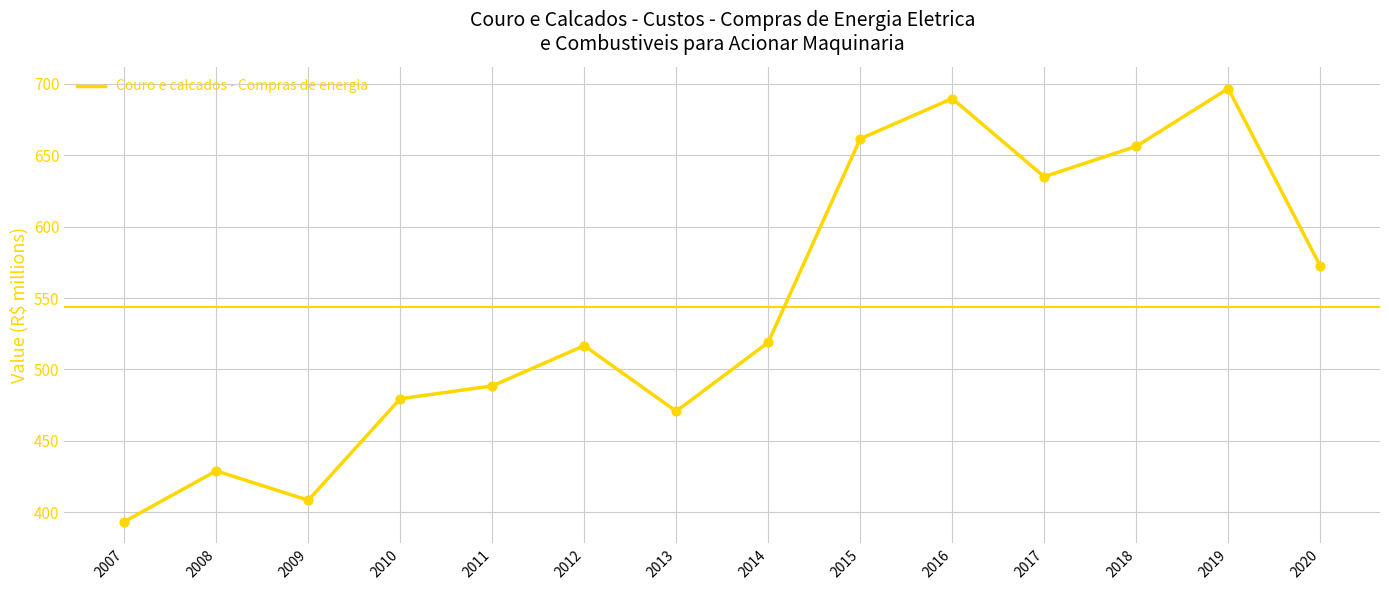

What is the ratio of the value at 2019 to the value at 2018?

1.1